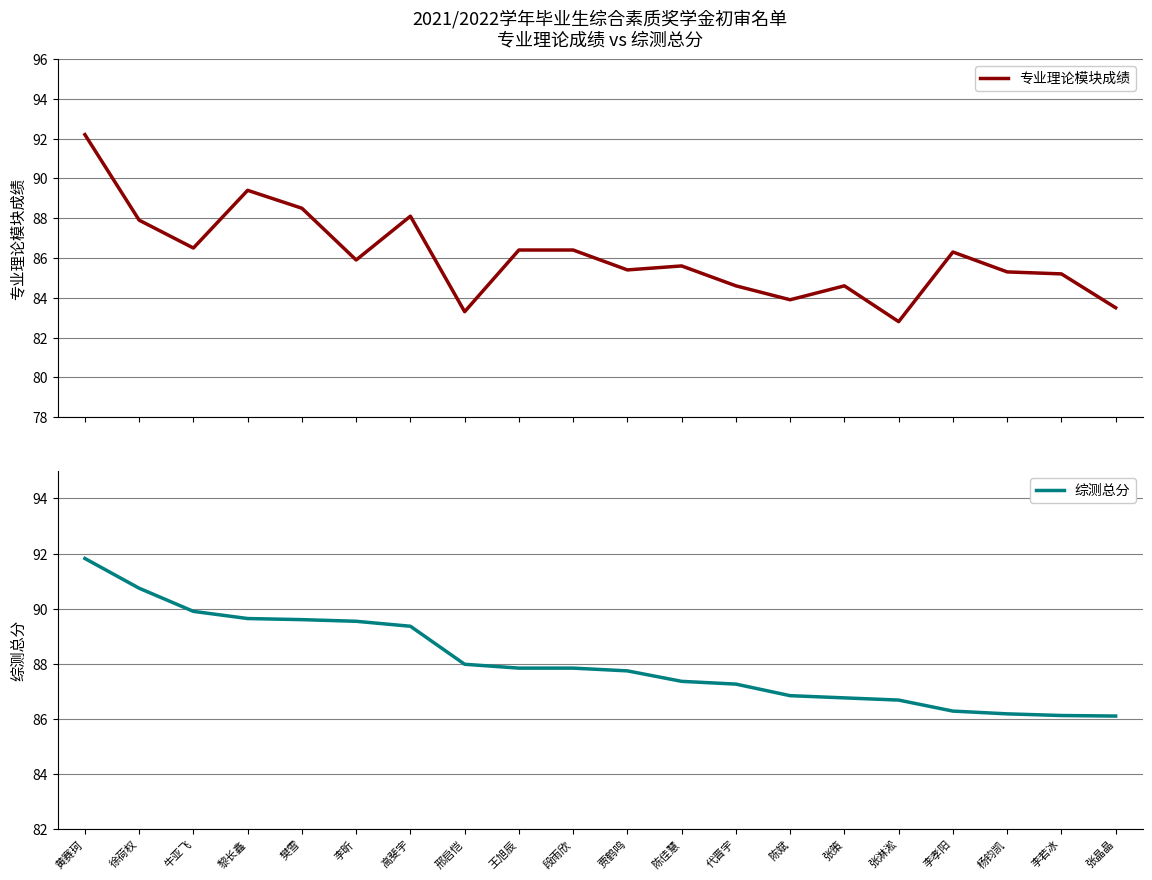

True or false: 专业理论模块成绩 and 综测总分 intersect in this chart.

True